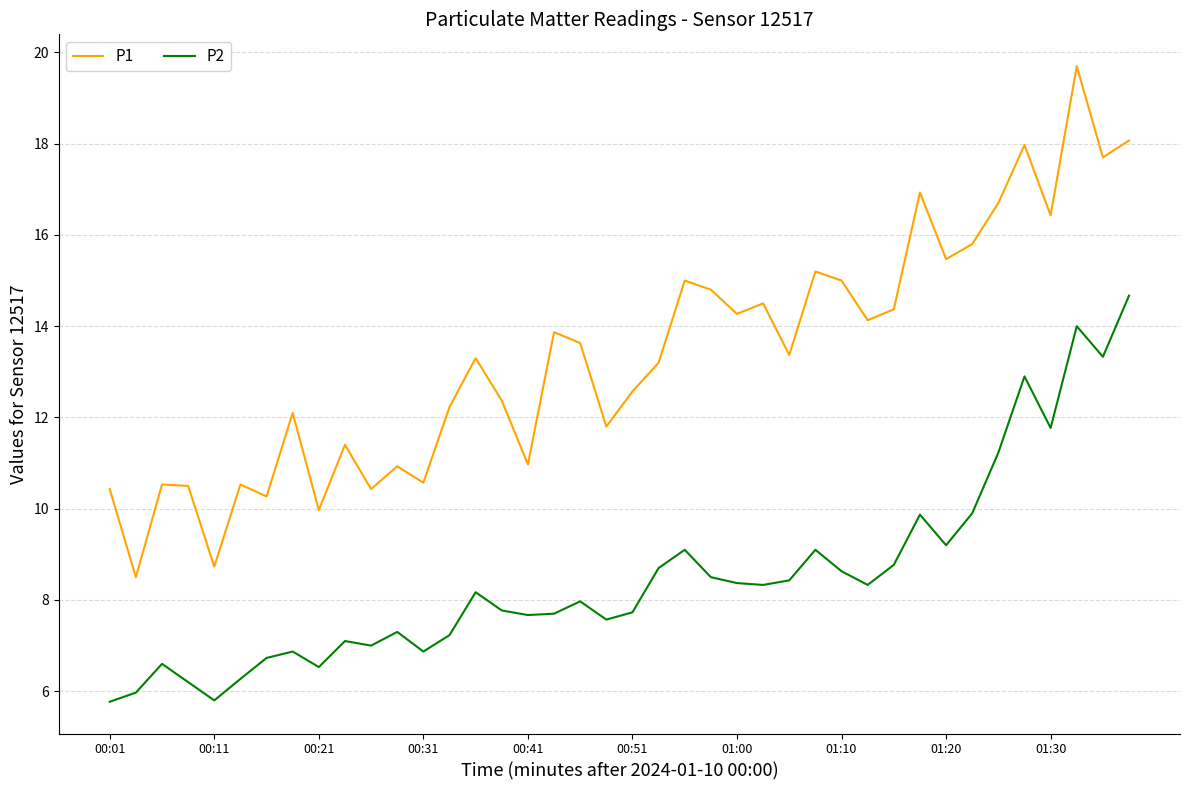

Which series has the largest range (max minus min)?

P1